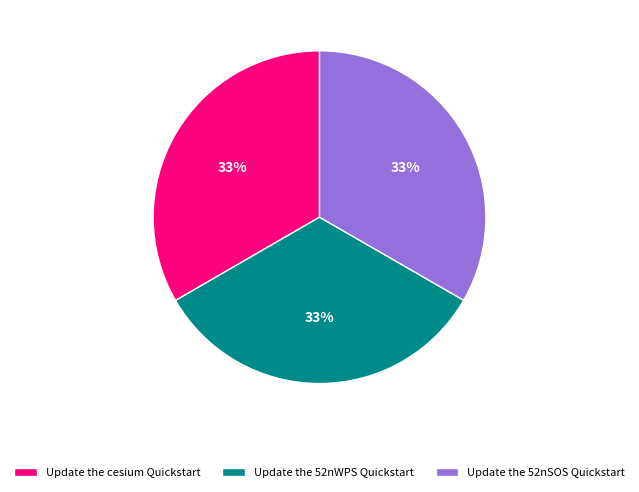

True or false: Update the cesium Quickstart accounts for 19% of the total.

False